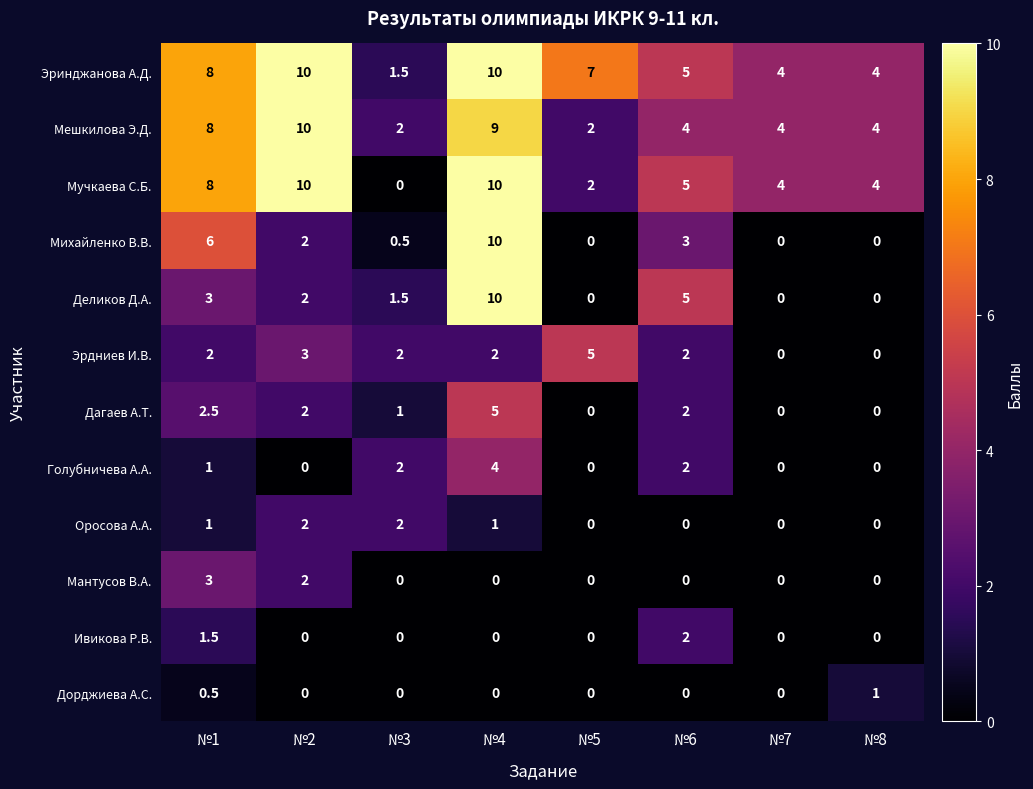

What is the total value across all series at №7?

12.0